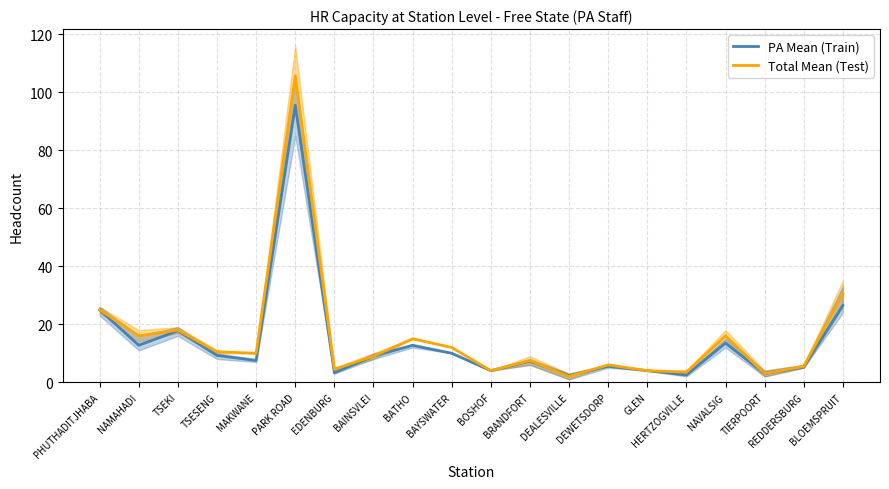

Between PARK ROAD and DEALESVILLE, which is larger?

PARK ROAD